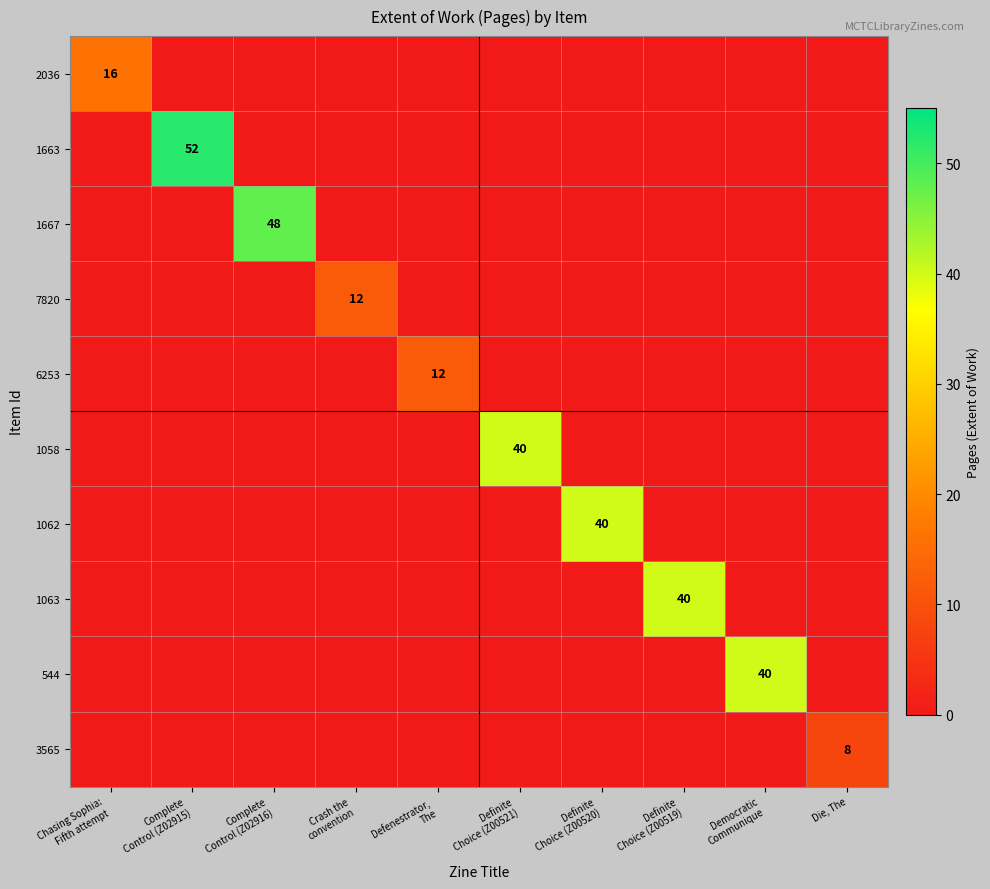

At which category is the sum across all series the highest?

Complete
Control (Z02915)